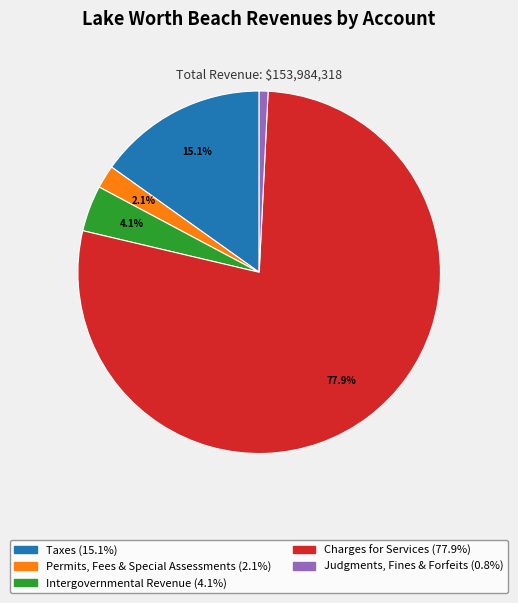

Does any single category account for the majority?

Yes